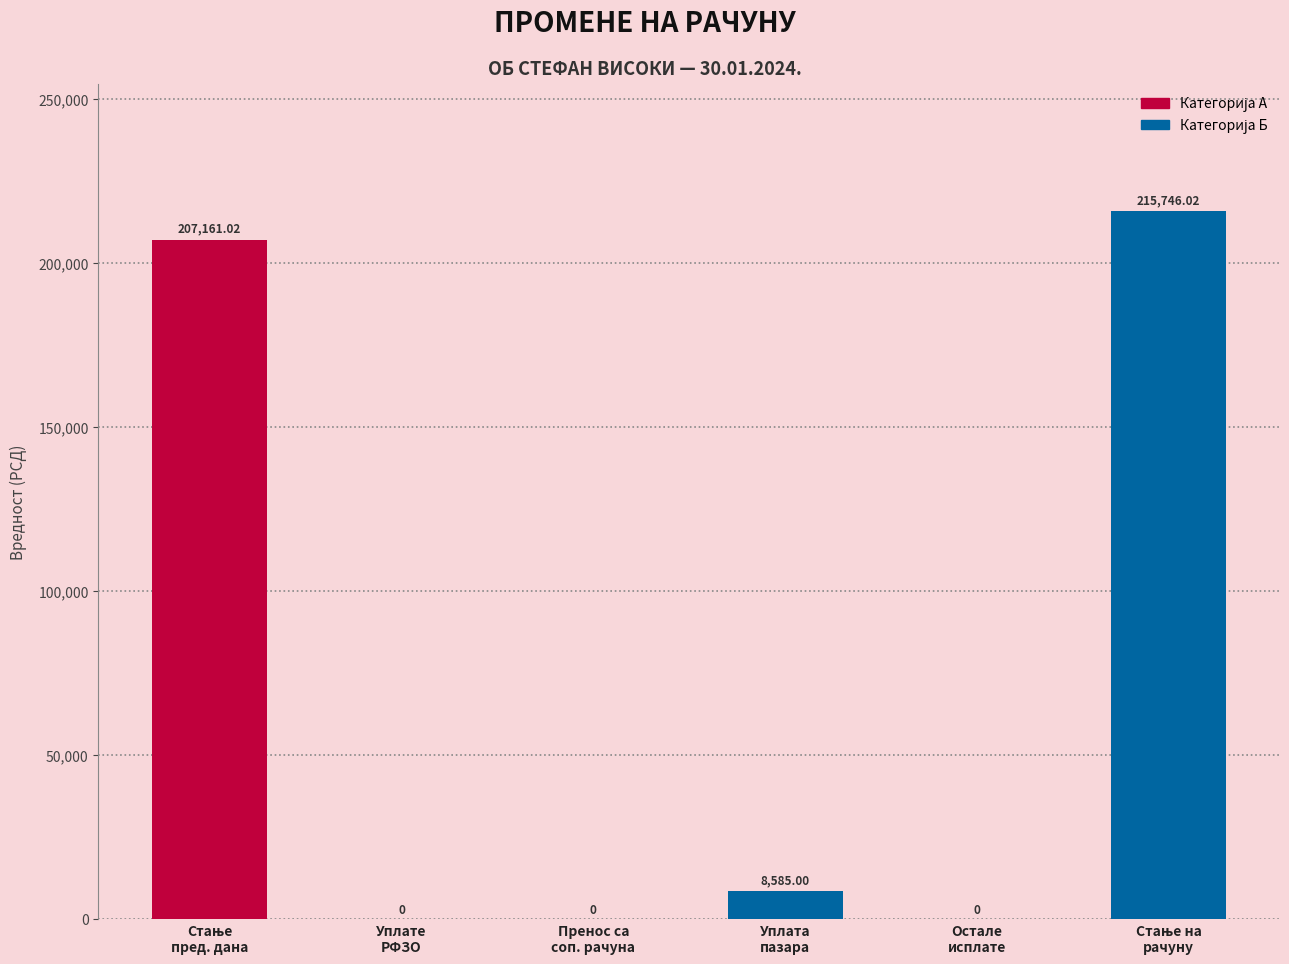

The chart shows a value of 78932.8 at Остале
исплате. True or false?

False